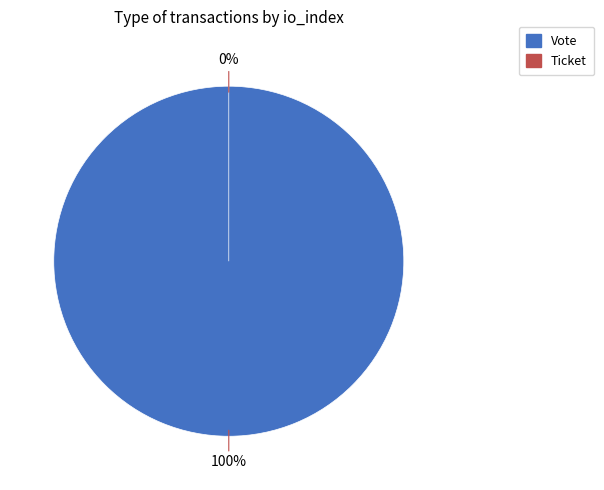

How many segments does this pie chart have?

2